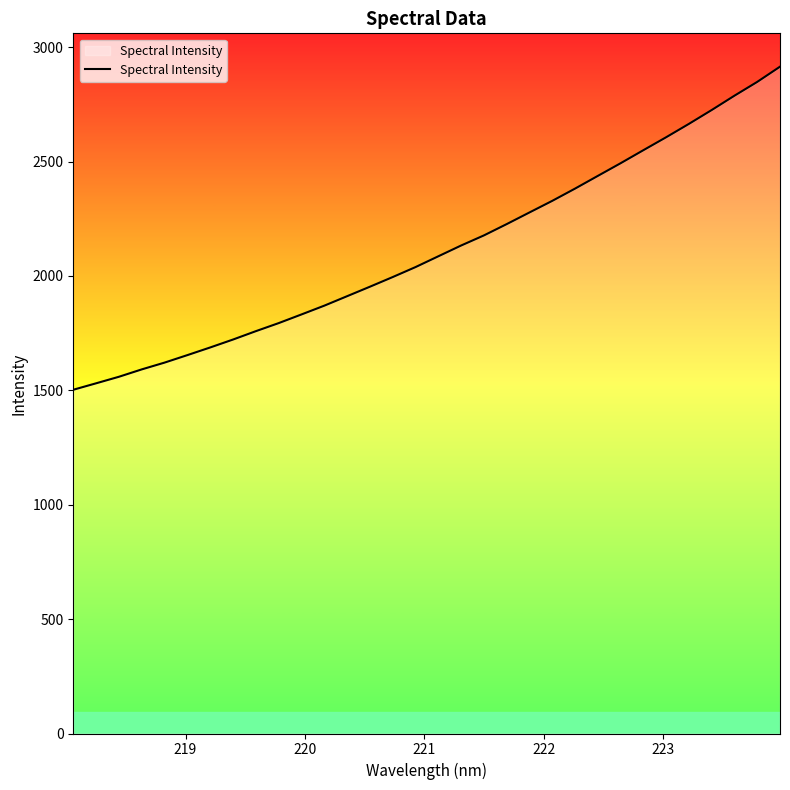

Does the chart display data point markers on the line(s)?

No